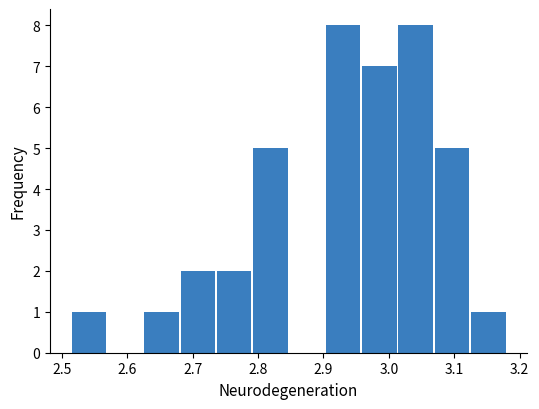

Reading left to right, transcribe this chart: for each bar, give the range it covers on the x-axis and its height. Neither the bar edges nor the heights are printed on the chart, so give them approximately, as read against the axes.

2.51 to 2.57: 1
2.57 to 2.62: 0
2.62 to 2.68: 1
2.68 to 2.74: 2
2.74 to 2.79: 2
2.79 to 2.85: 5
2.85 to 2.90: 0
2.90 to 2.96: 8
2.96 to 3.01: 7
3.01 to 3.07: 8
3.07 to 3.12: 5
3.12 to 3.18: 1